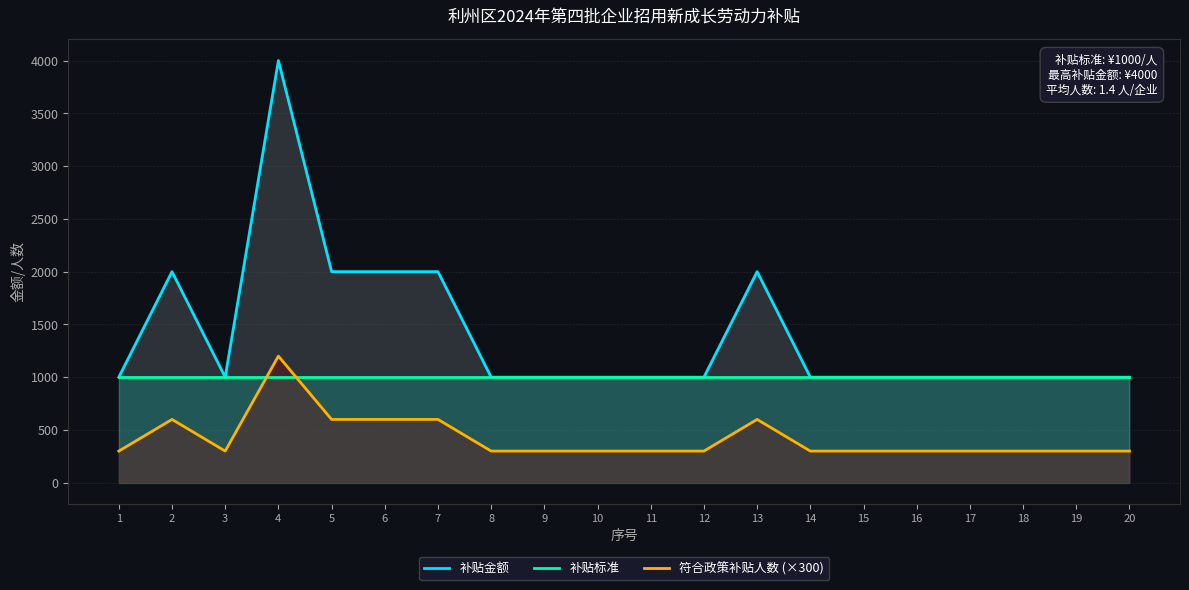

How many data points in 符合政策补贴人数 (×300) are above 300?

6